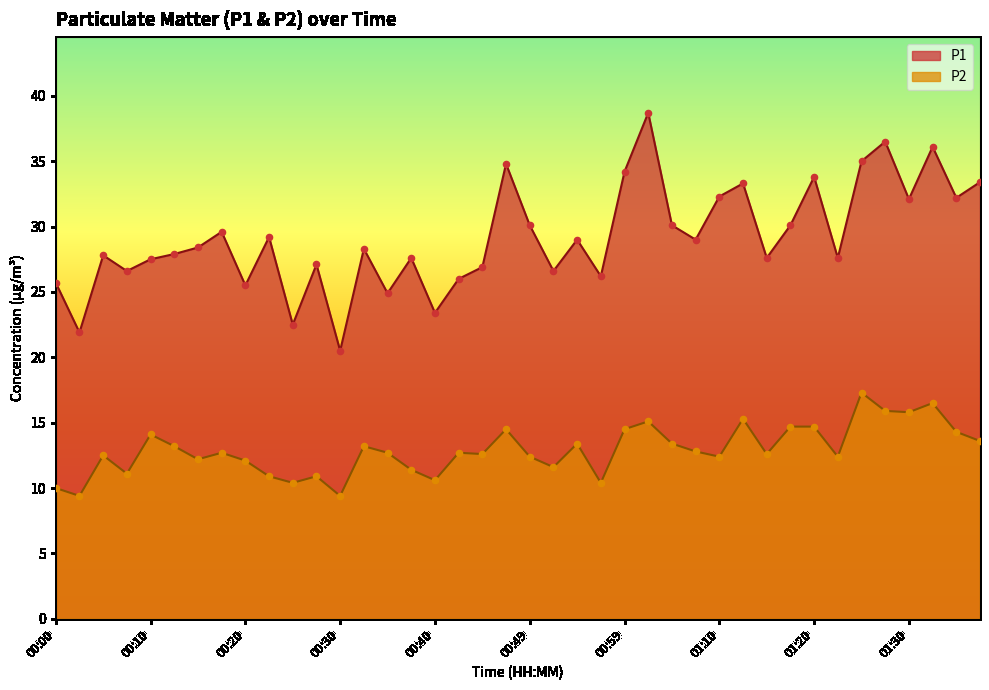

Is the value of P2 at 01:35 greater than the value of P1 at 01:33?

No